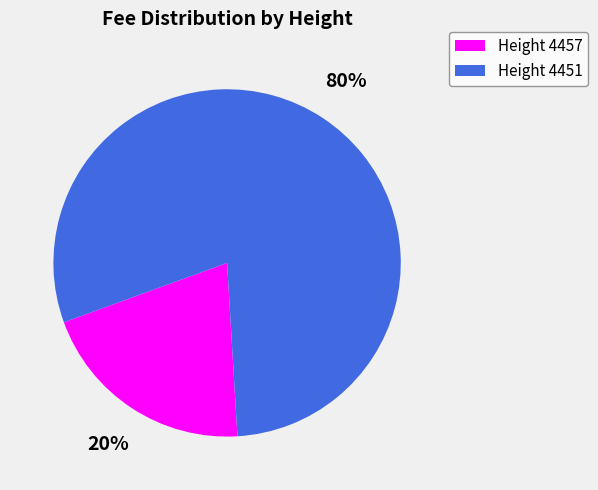

To the nearest percent, what is the average slice percentage?

50%